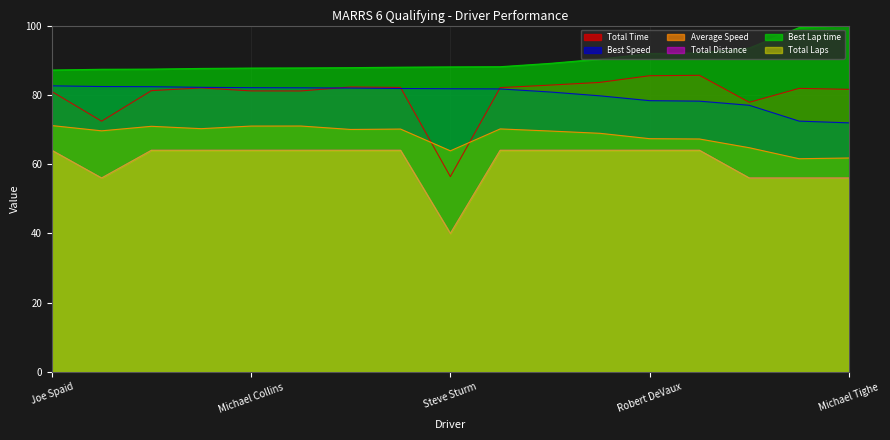

How many distinct data groups are displayed?

6